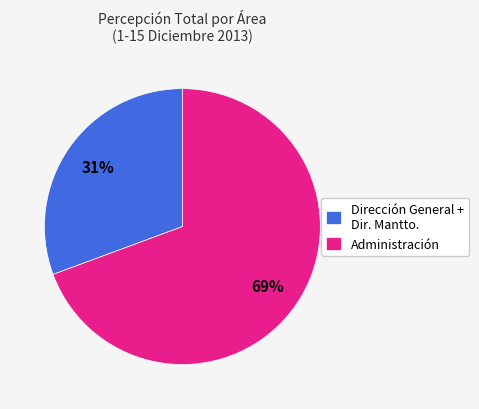

Which has a higher value, Dirección General + Dir. Mantto. or Administración?

Administración